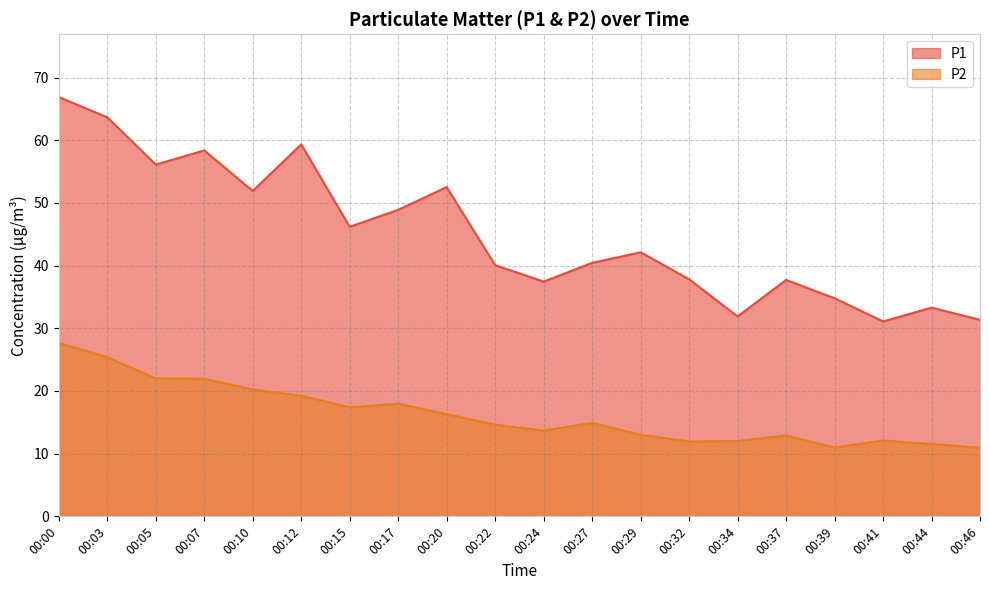

What is the sum of all P1 values?

902.1